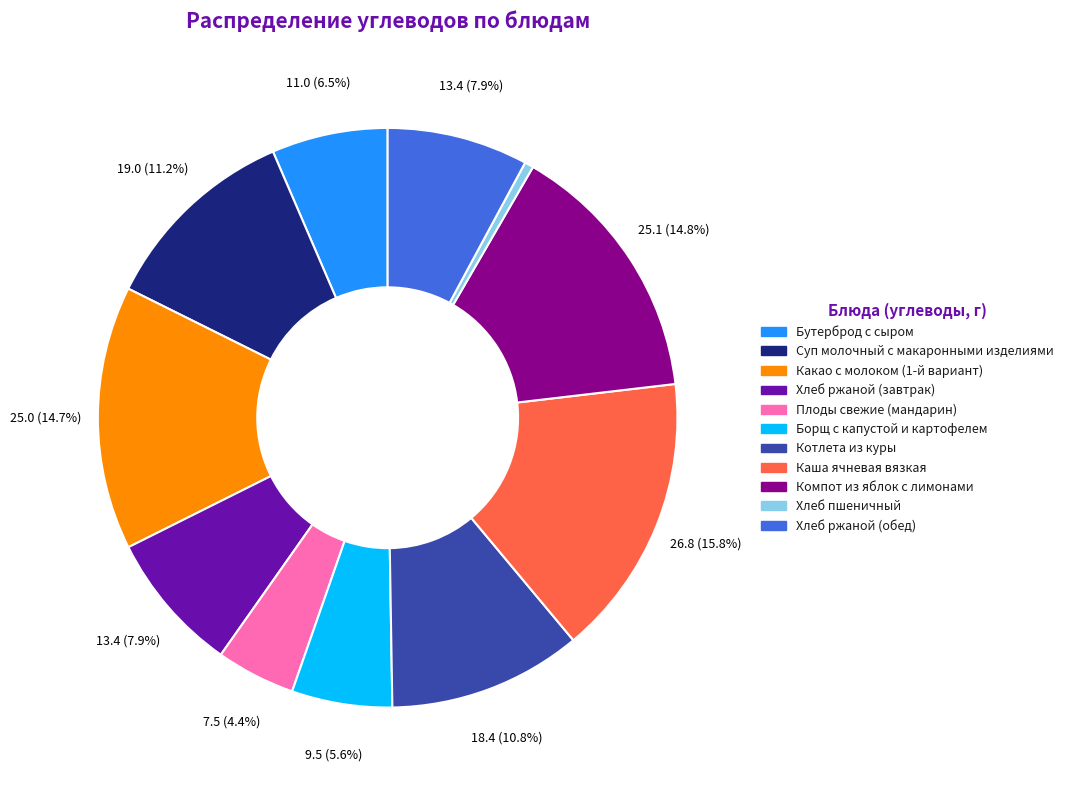

Count the number of slices in the pie.

11